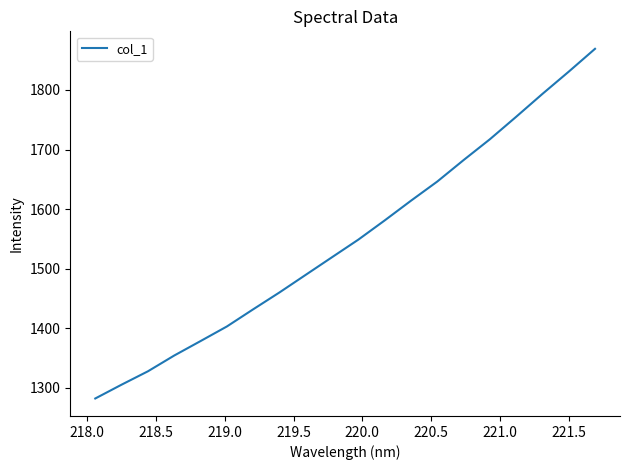

What is the difference between the maximum and minimum values?

586.8